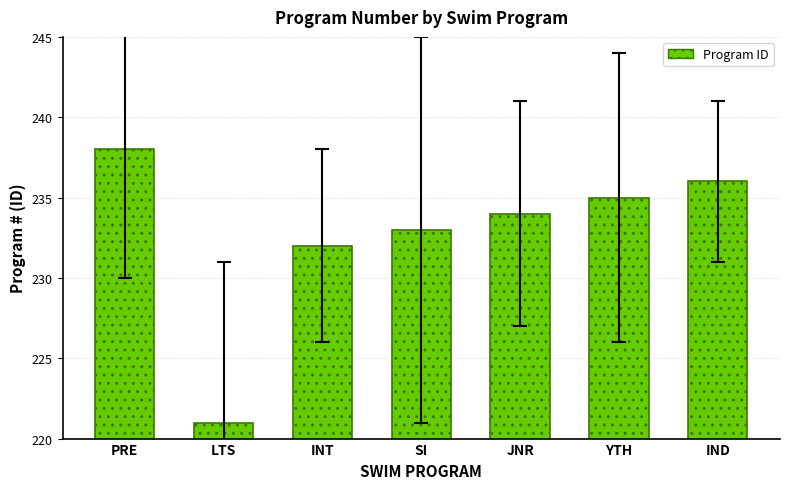

What is the sum of the values at SI and YTH?

468